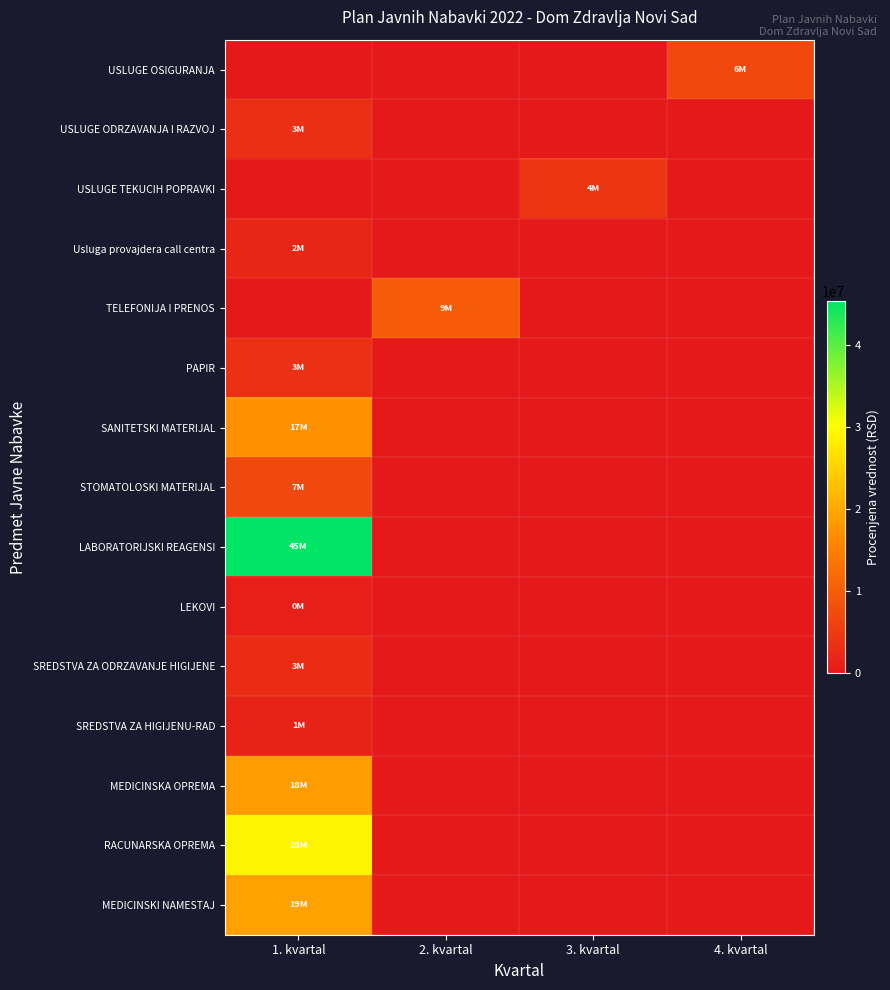

How many series are shown in this chart?

15